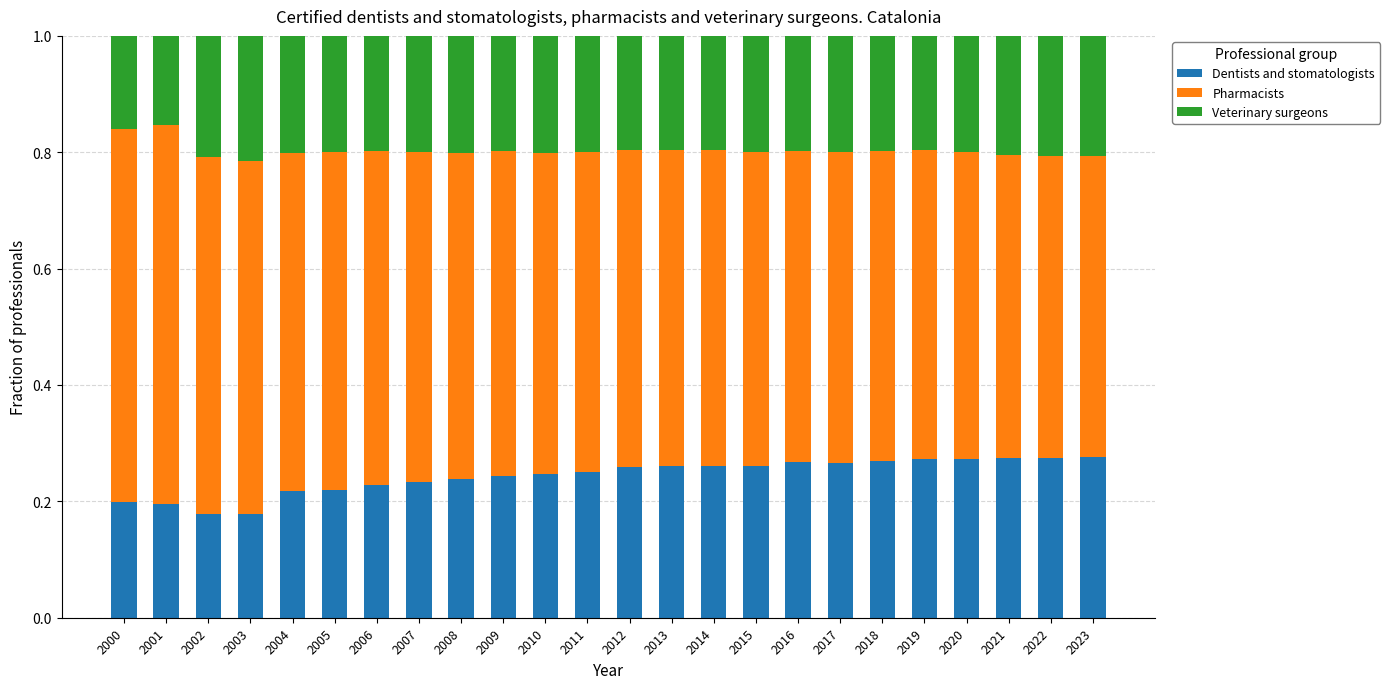

Count the Dentists and stomatologists values in the range 0 to 1.

24